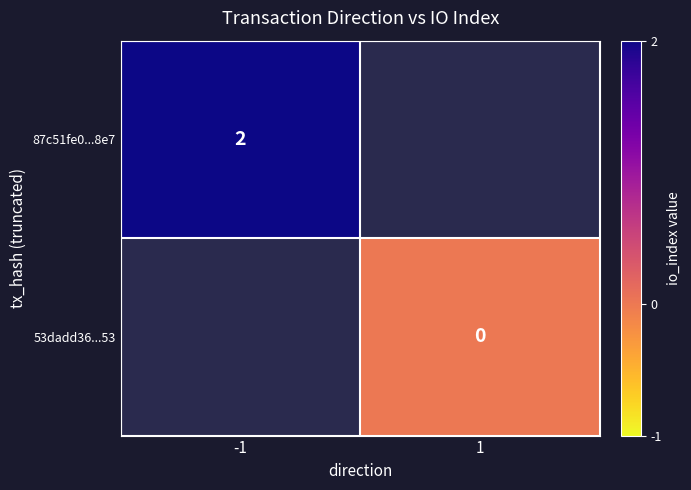

True or false: 87c51fe0...8e7 has a value of 3 at -1.

False